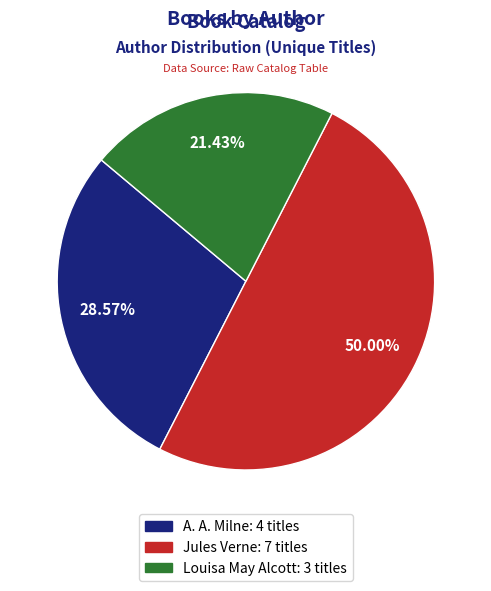

Is Louisa May Alcott the majority of the pie?

No